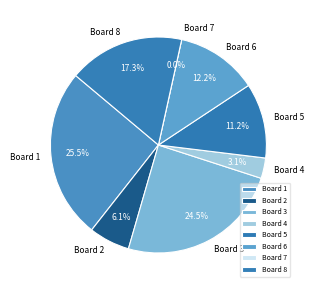

To the nearest percent, what portion does Board 4 represent?

3%